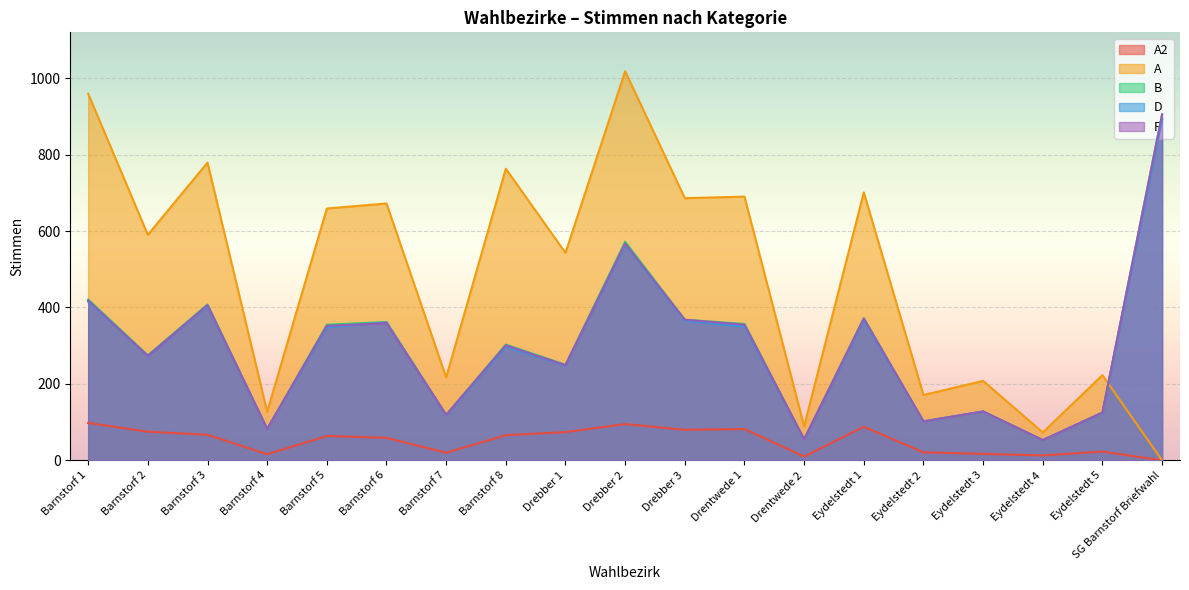

Does the chart display data point markers on the line(s)?

No